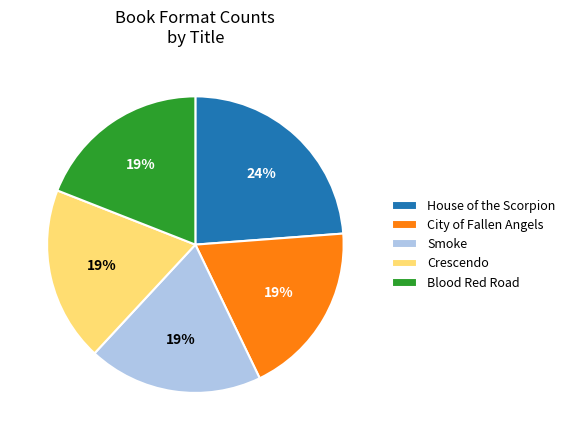

Does Blood Red Road account for over 50% of the chart?

No